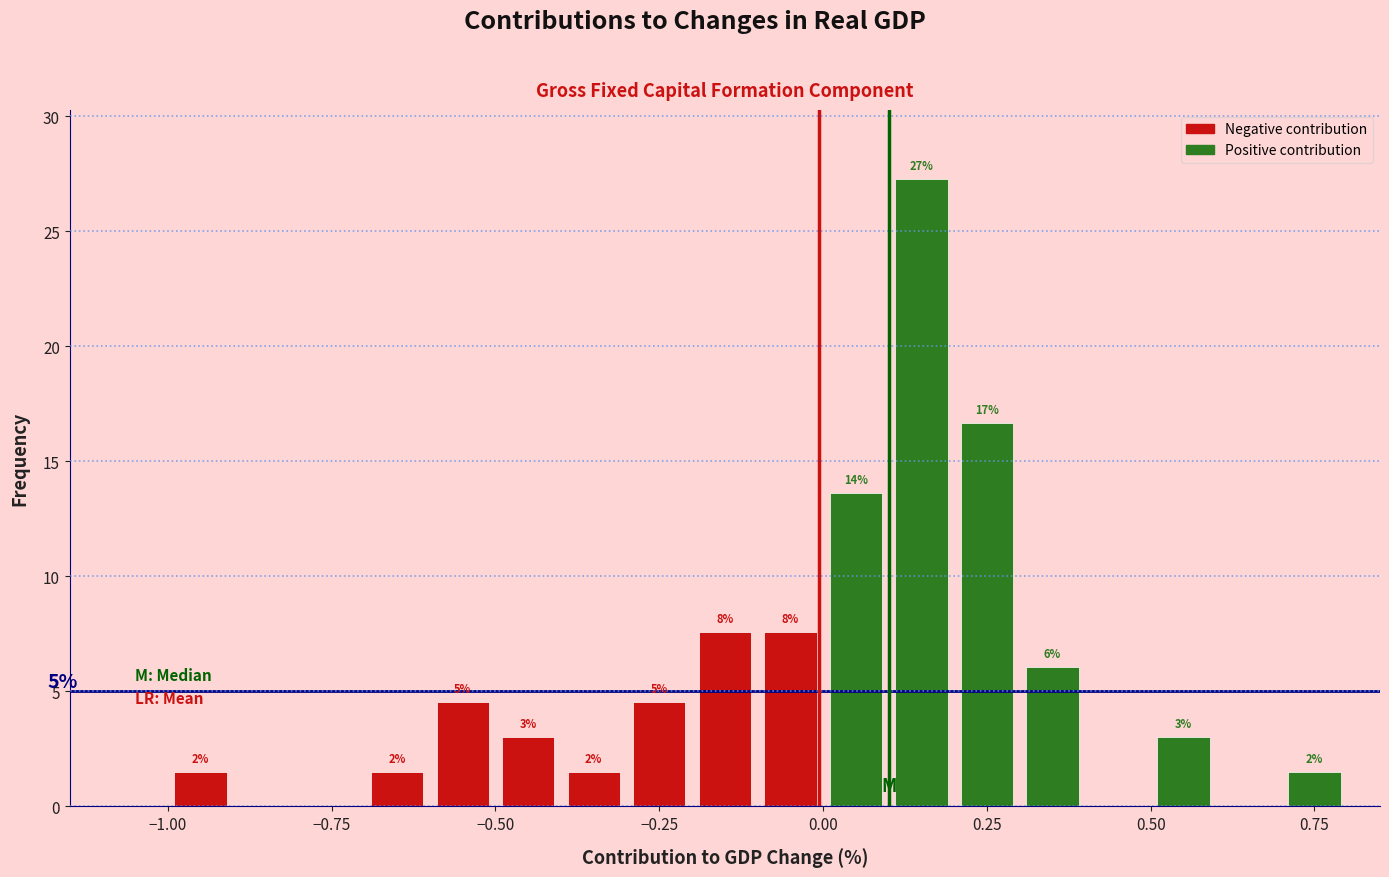

Read against the x-axis, roughly where is the centre of the tallest bar?

0.15